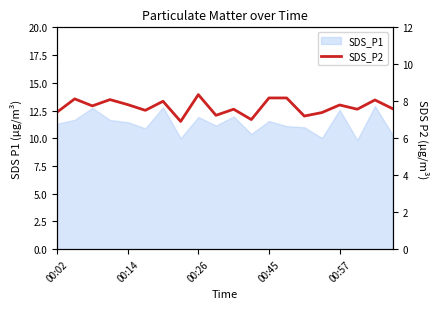

How many points are higher than both their immediate neighbors (excluding endpoints)?

7